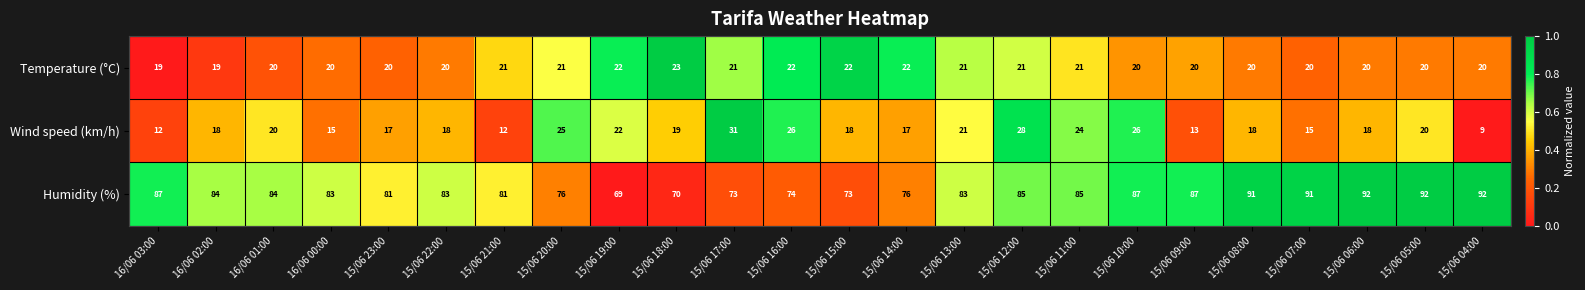

What is the difference between the second highest and second lowest values in the Wind speed (km/h) series?

16